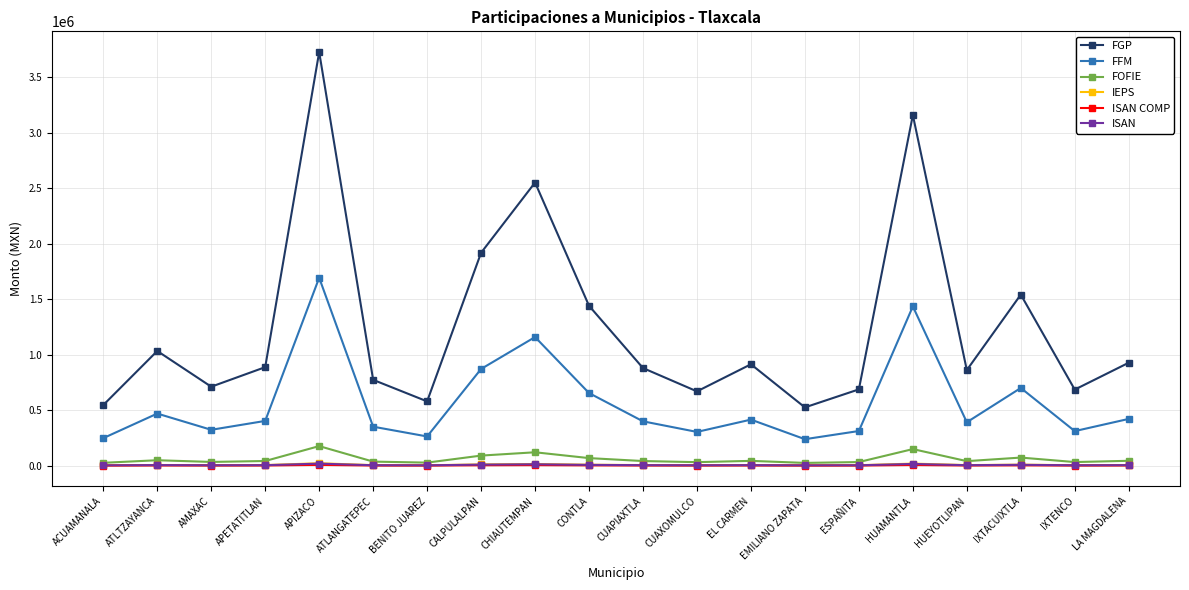

Which series has the widest spread of values?

FGP